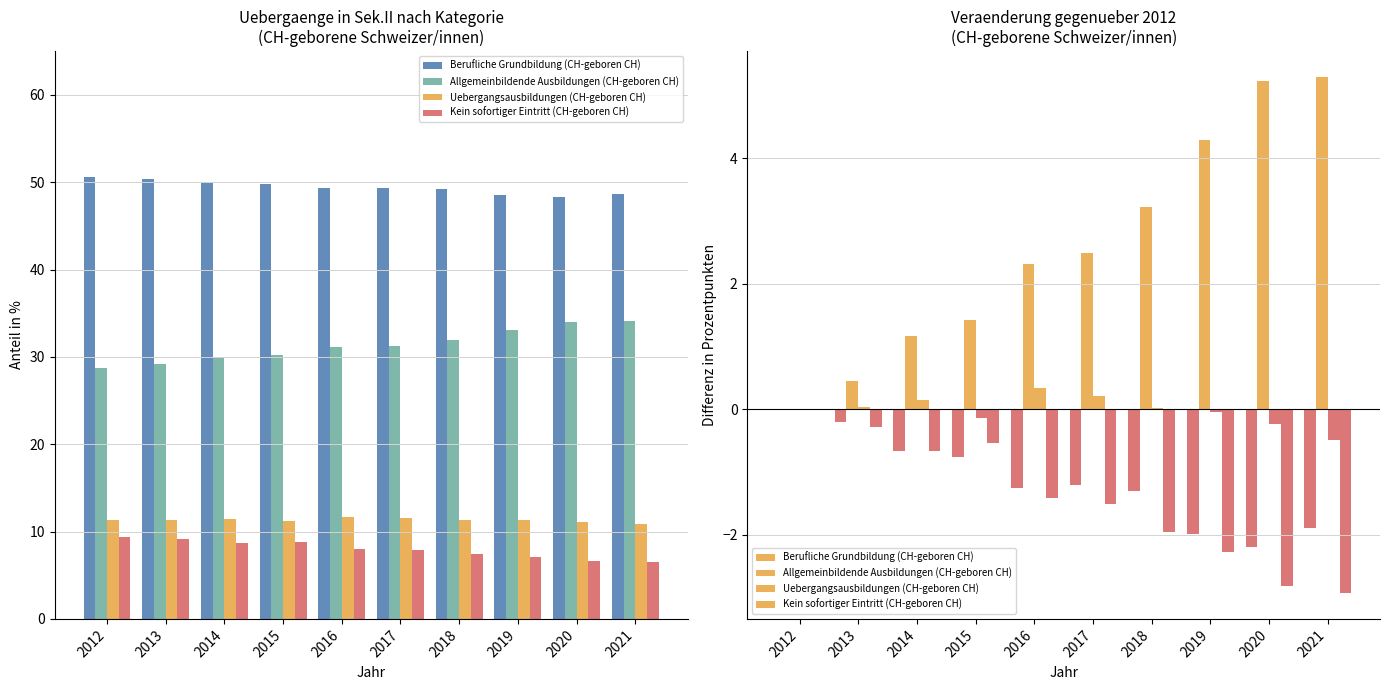

How many bars are there in total?

40